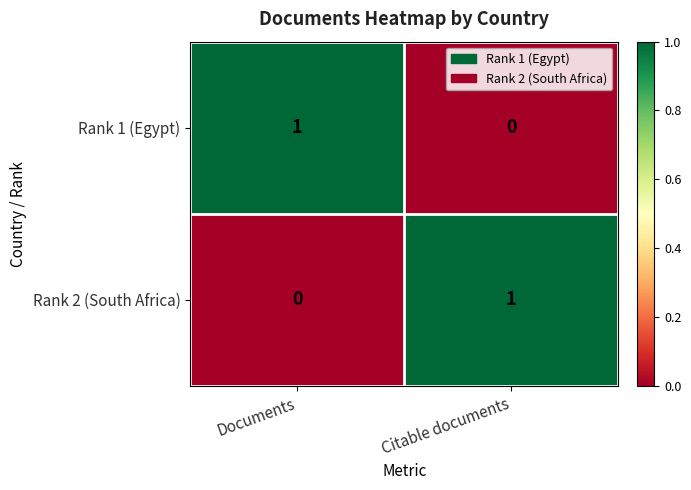

What is the spread (max minus min) of values at Citable documents?

1